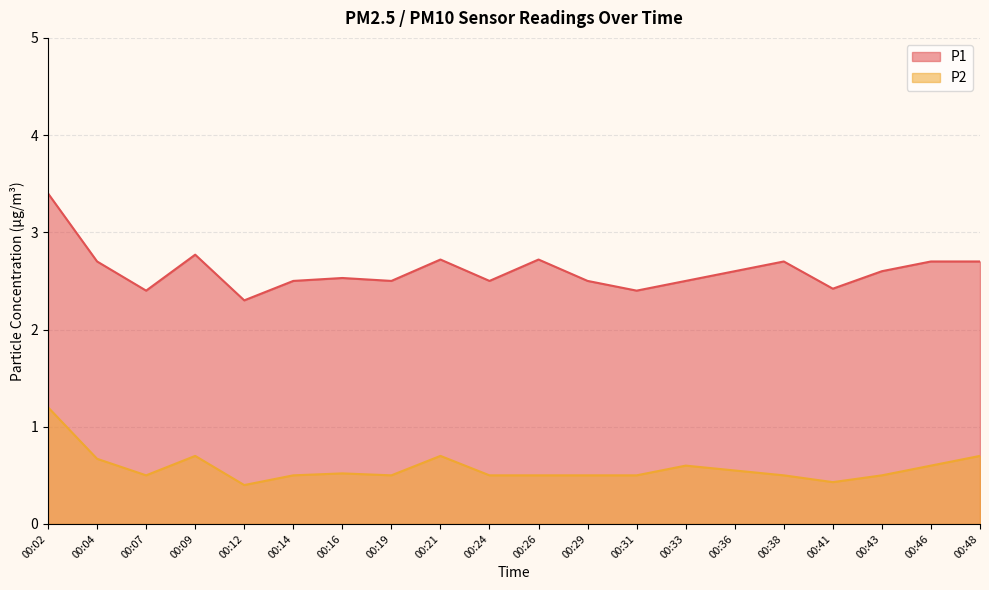

What is the average value of the P1 series?

2.6